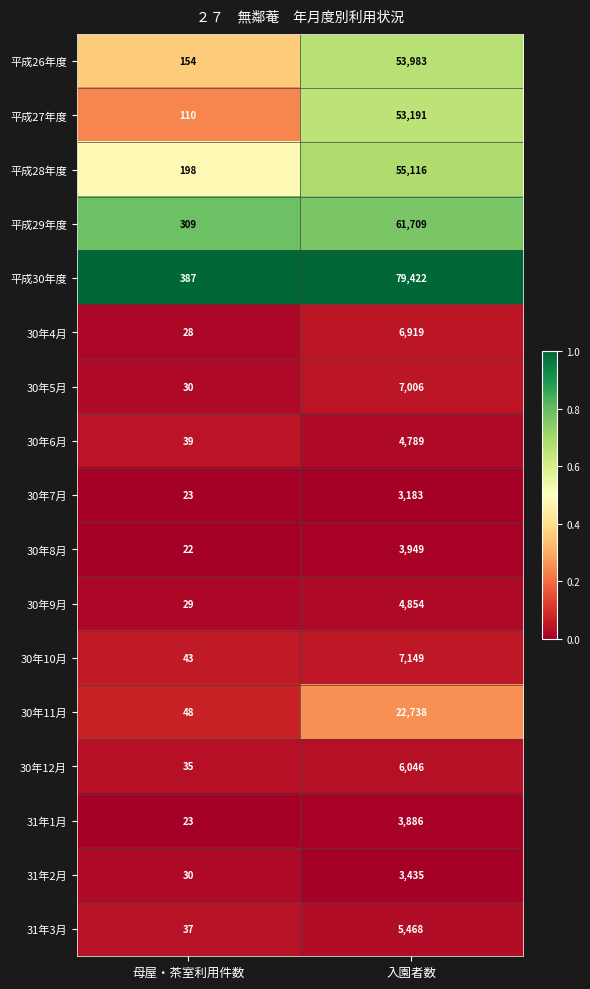

What is the sum of all 31年2月 values?

3465